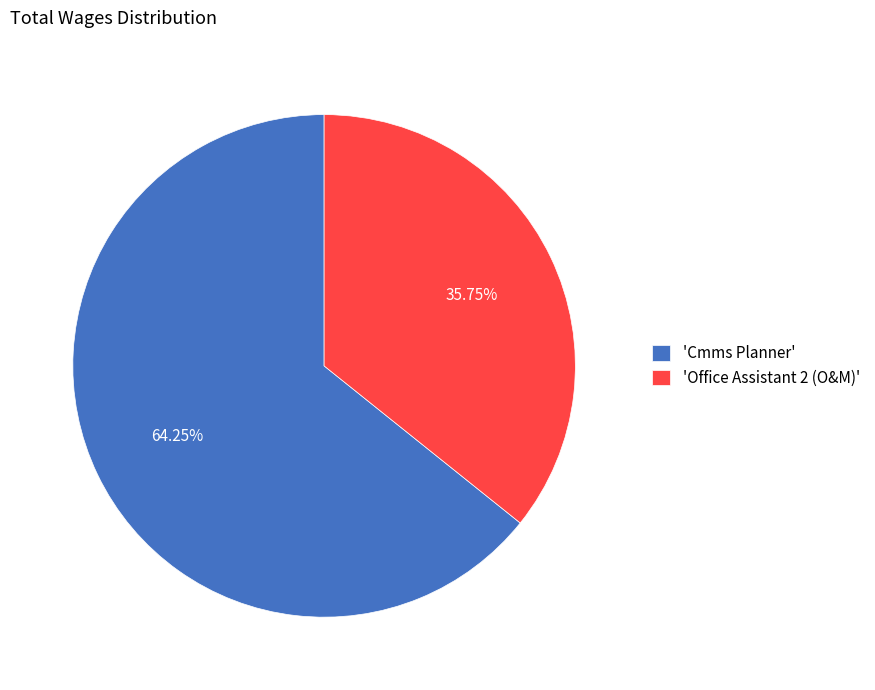

What is the majority slice?

'Cmms Planner'